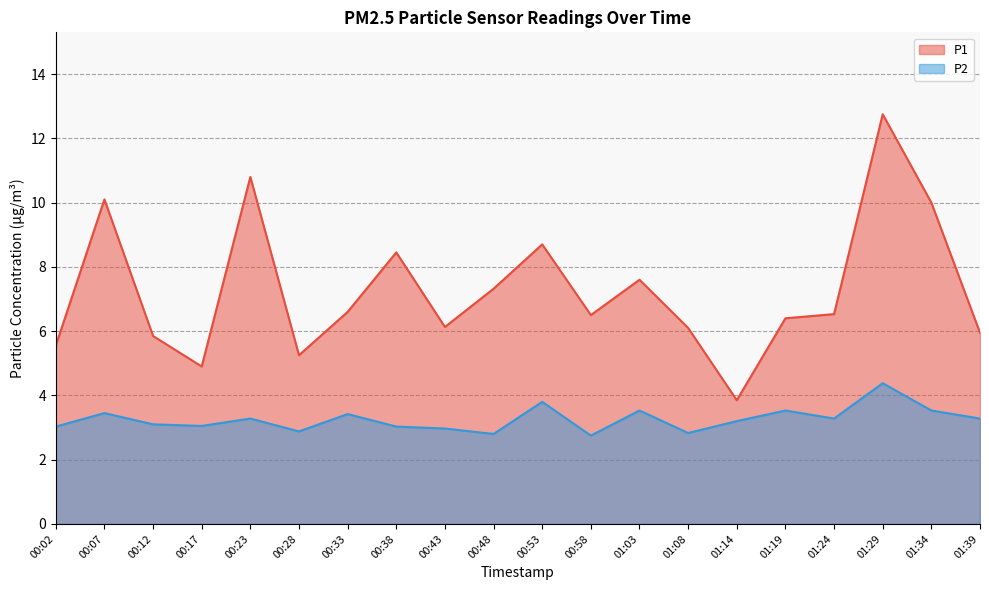

Does the chart display data point markers on the line(s)?

No